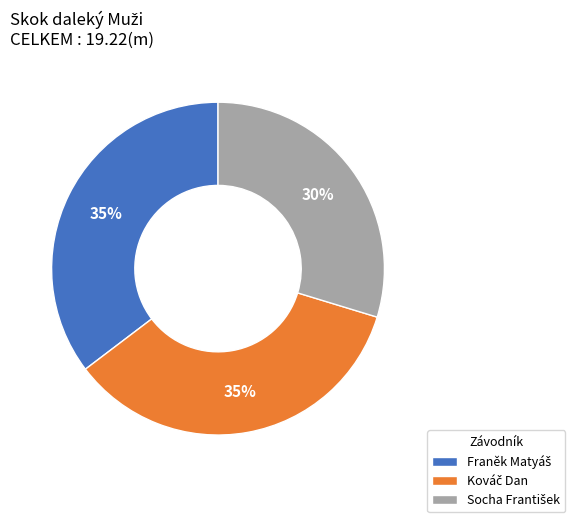

To the nearest percent, what is the average slice percentage?

33%